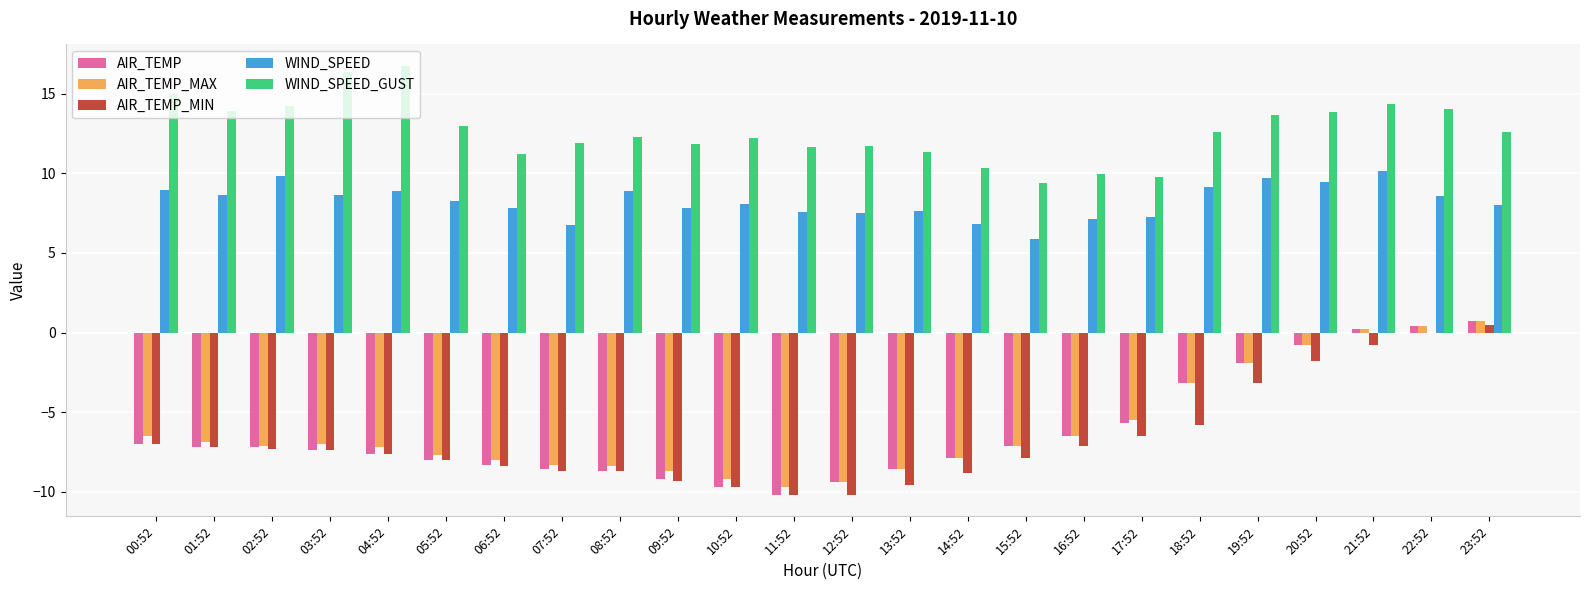

How many data points does each series have?

24